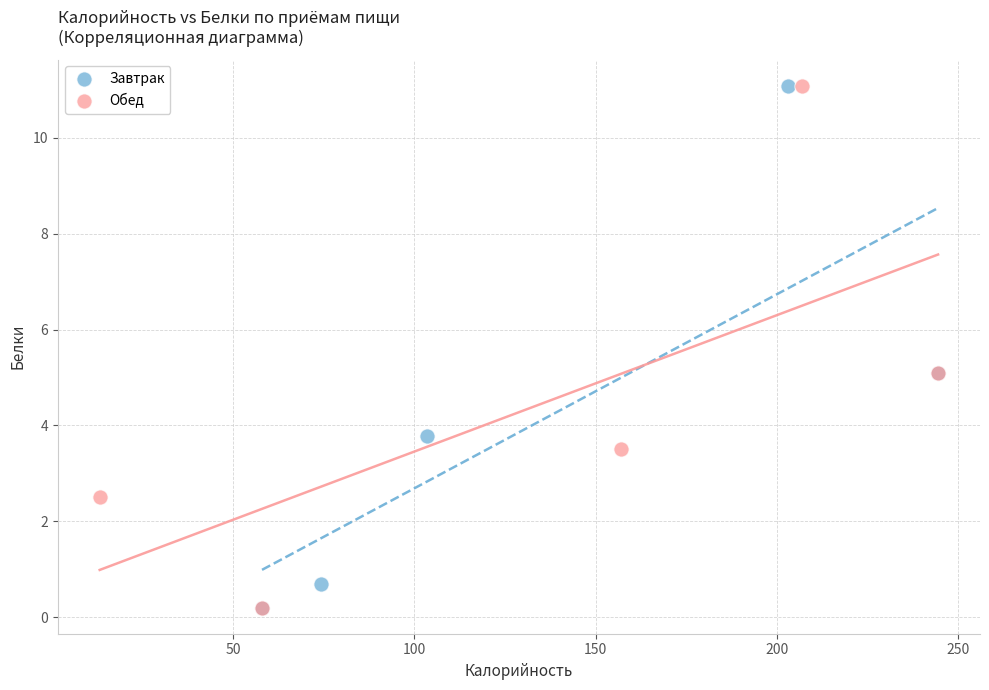

What are all the series names shown in the legend?

Завтрак, Обед